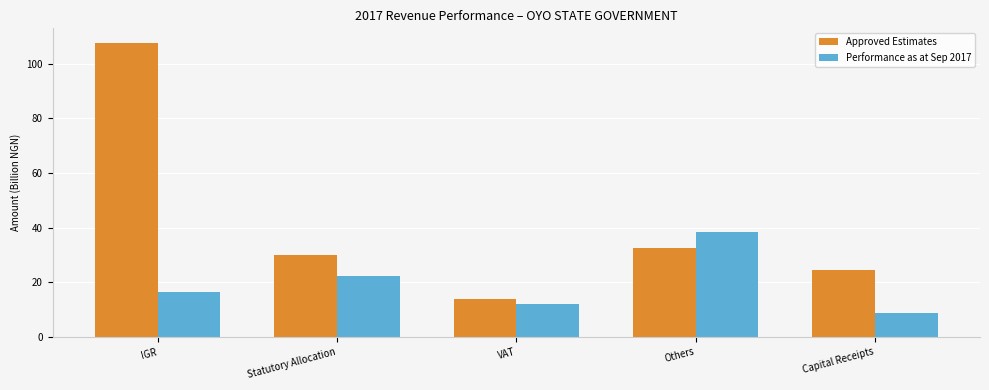

Does the chart contain stacked bars?

No